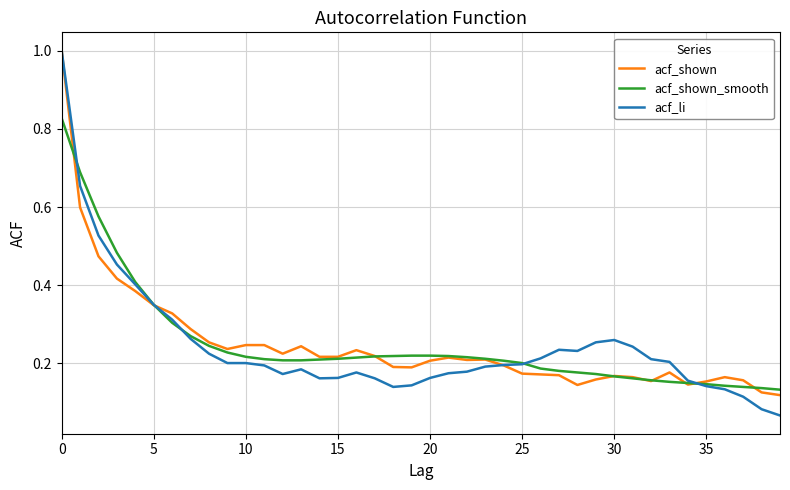

Which series has the widest spread of values?

acf_li